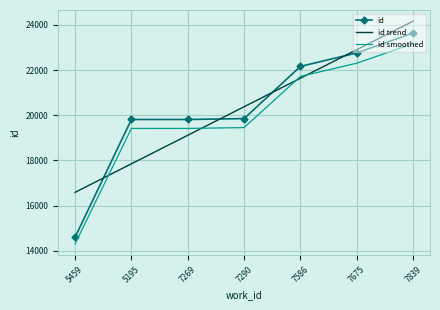

Which series changed the most between 7290 and 7586?

id